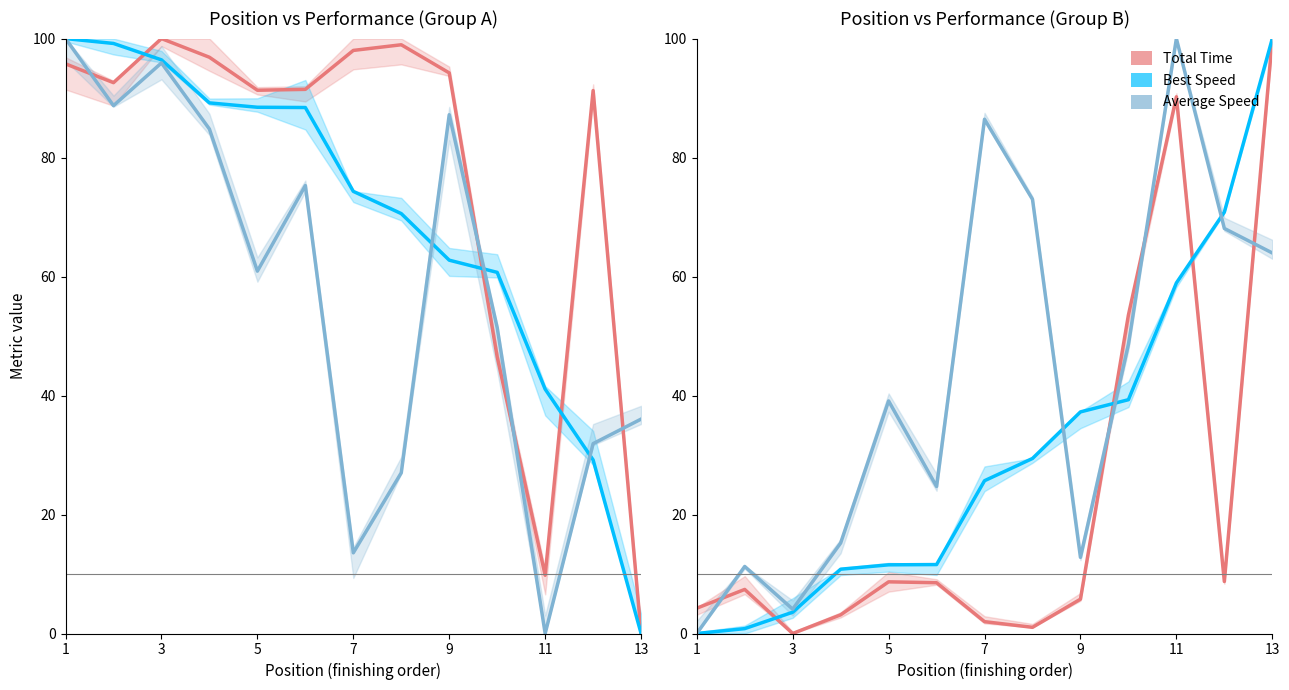

Is it true that Best Speed equals 20.2 at 11?

False